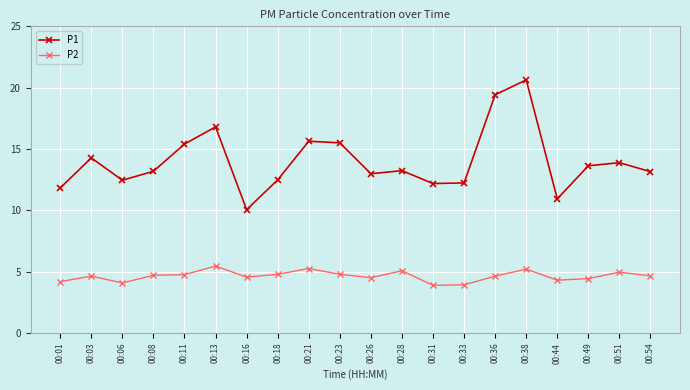

How many distinct data groups are displayed?

2